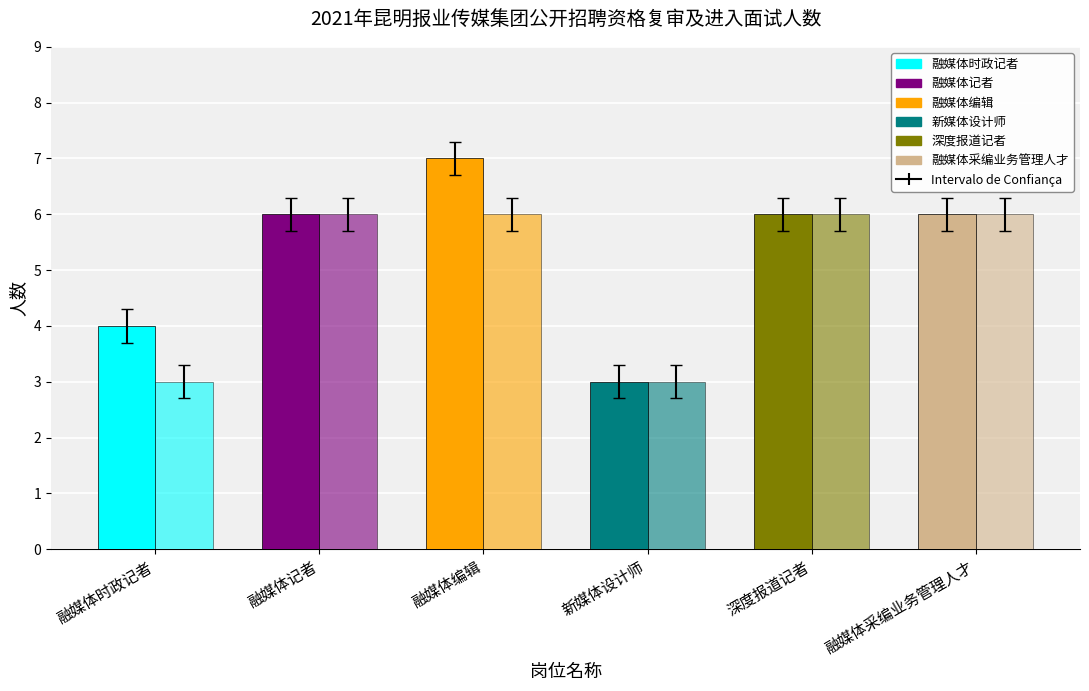

Reading left to right, extract all data points from this chart.

进入资格复审人数: 4	6	7	3	6	6
进入面试人数: 3	6	6	3	6	6